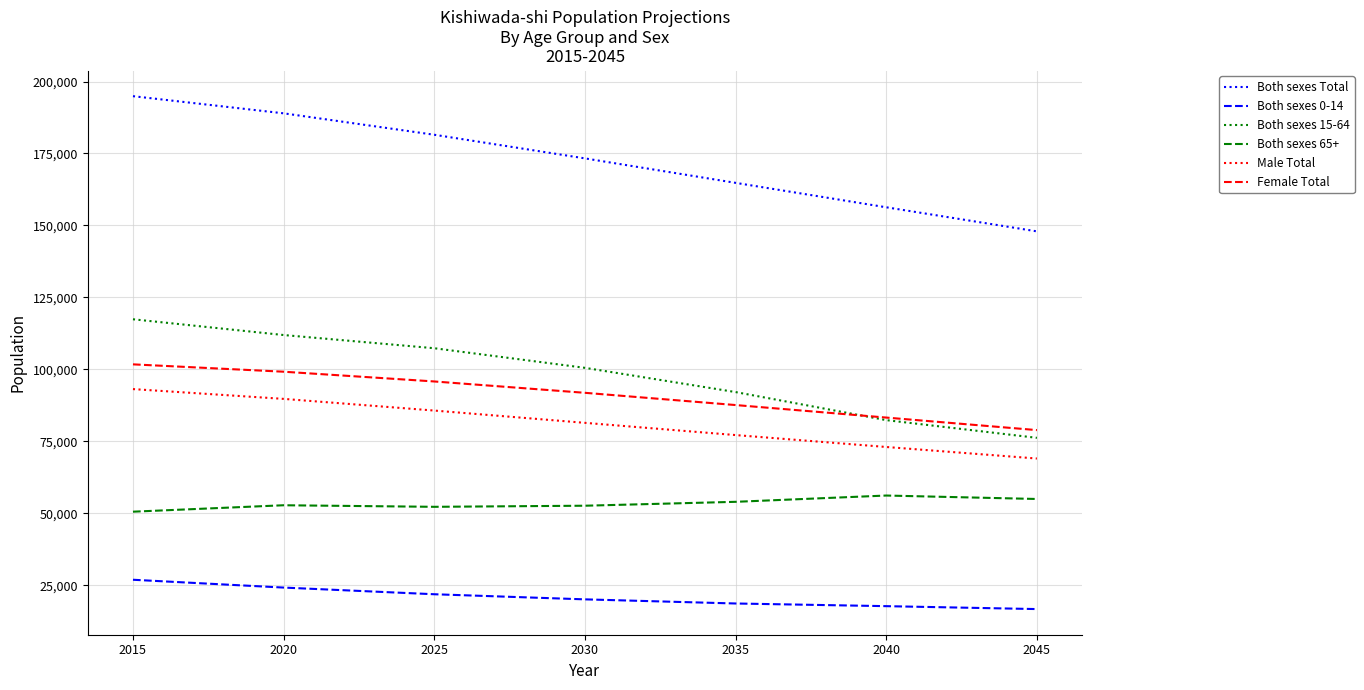

The Female Total series shows 44898 at 2035. True or false?

False